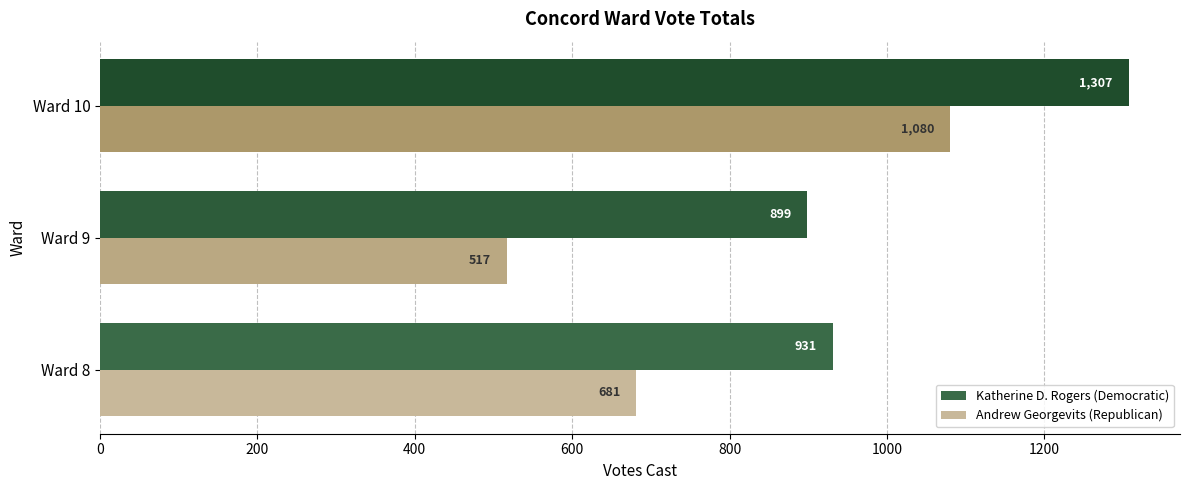

What is the total value across all series at Ward 10?

2387